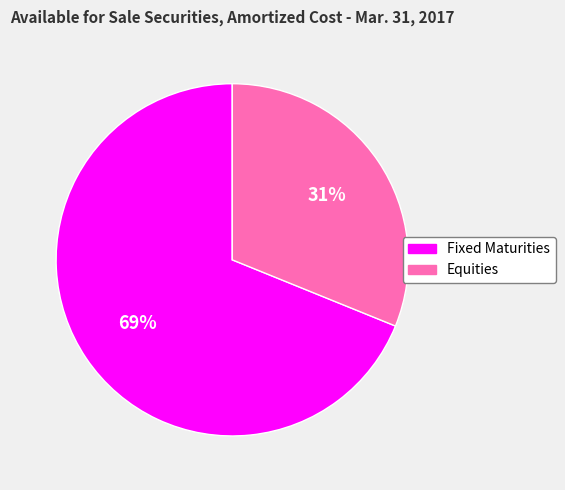

Is the sum of Fixed Maturities and Equities greater than half?

Yes